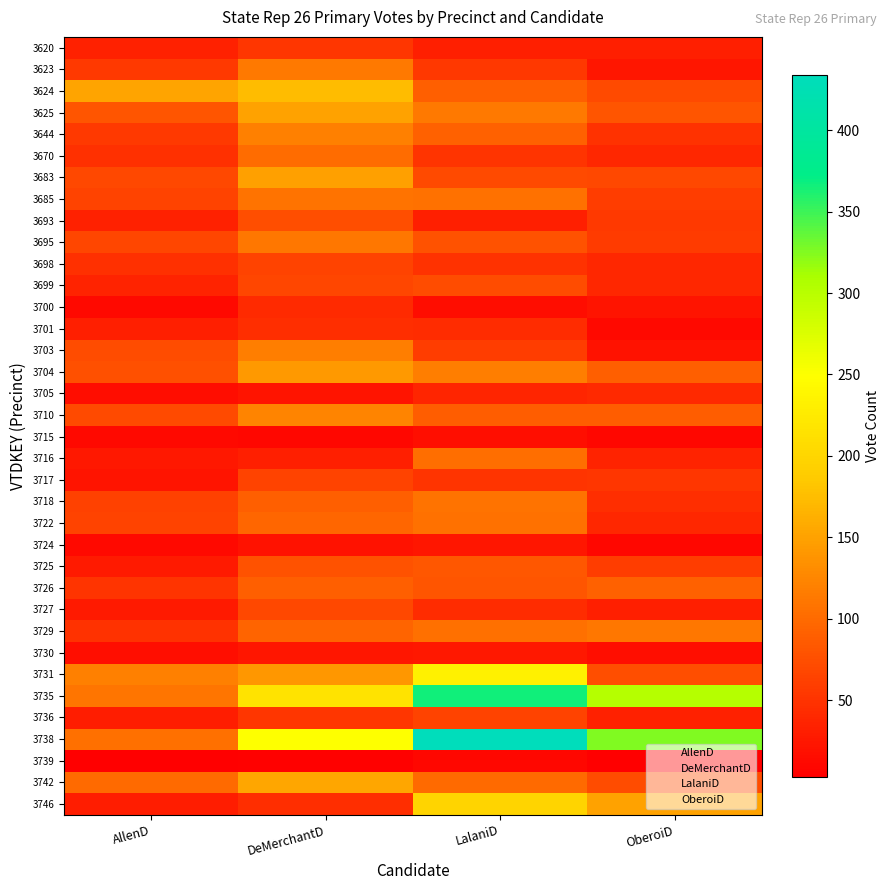

Between AllenD and DeMerchantD, which series saw the biggest shift?

3738